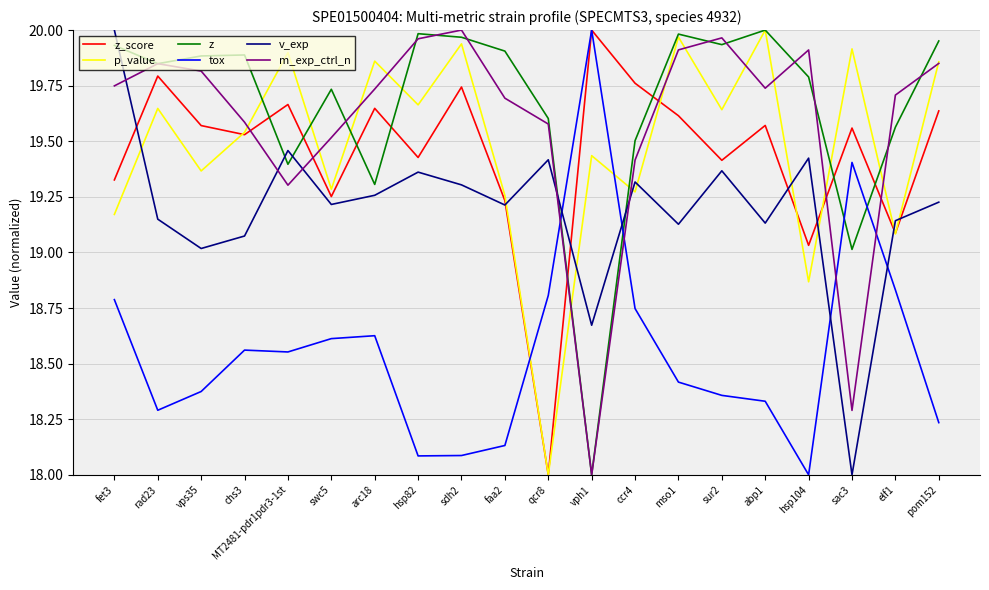

Is it true that m_exp_ctrl_n equals 19.7 at faa2?

True